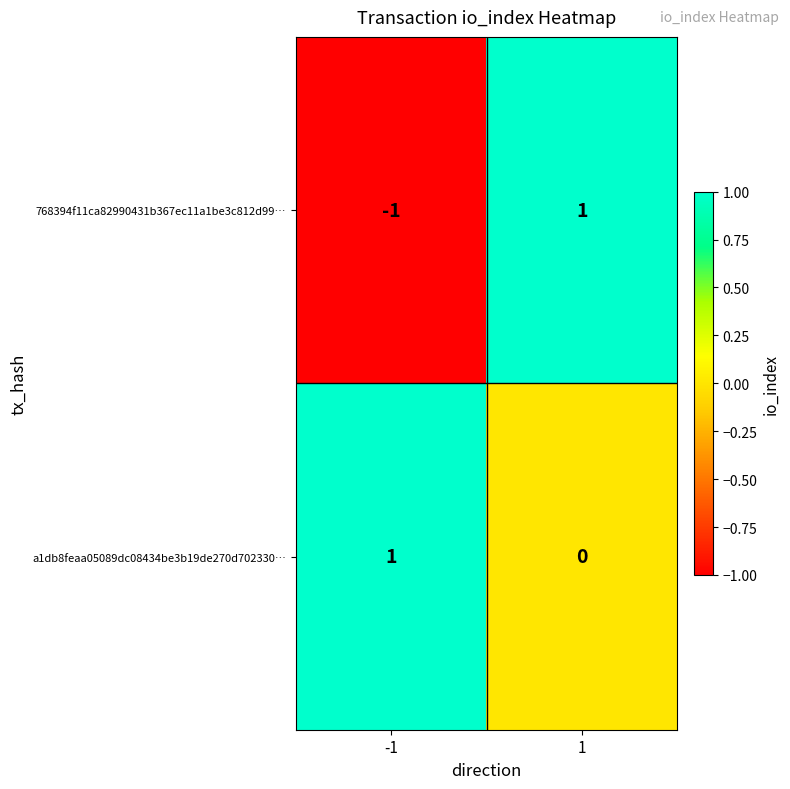

The 768394f11ca82990431b367ec11a1be3c812d99… series shows 1 at 1. True or false?

True